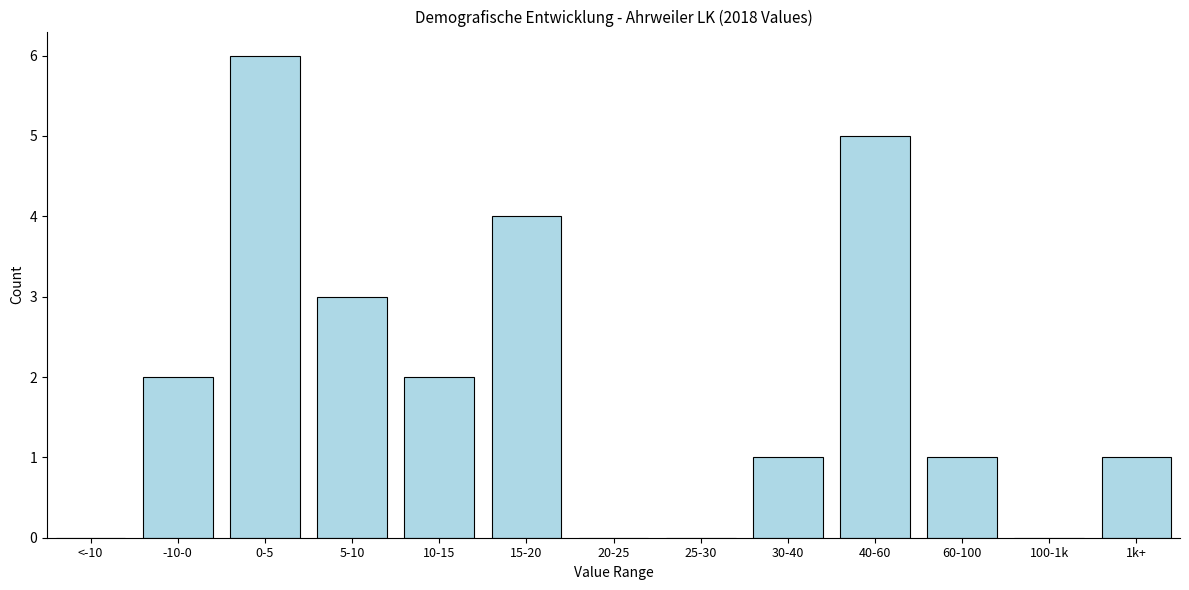

Reading left to right, what are all the values shown in this chart?

<-10=0	-10-0=2	0-5=6	5-10=3	10-15=2	15-20=4	20-25=0	25-30=0	30-40=1	40-60=5	60-100=1	100-1k=0	1k+=1